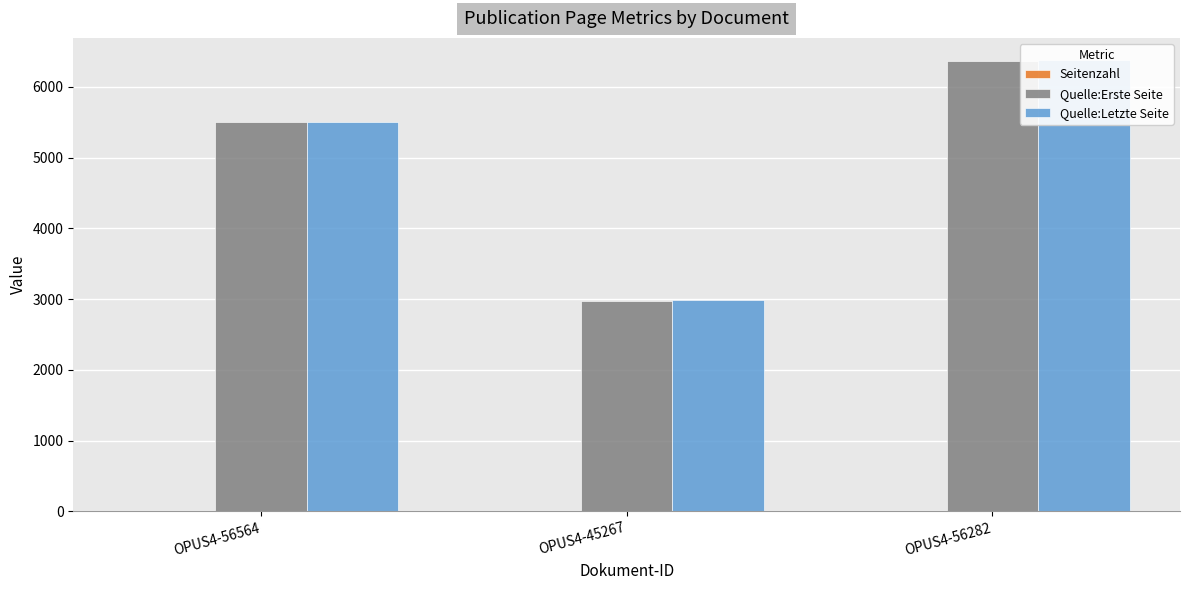

True or false: Seitenzahl has a value of 11 at OPUS4-45267.

True